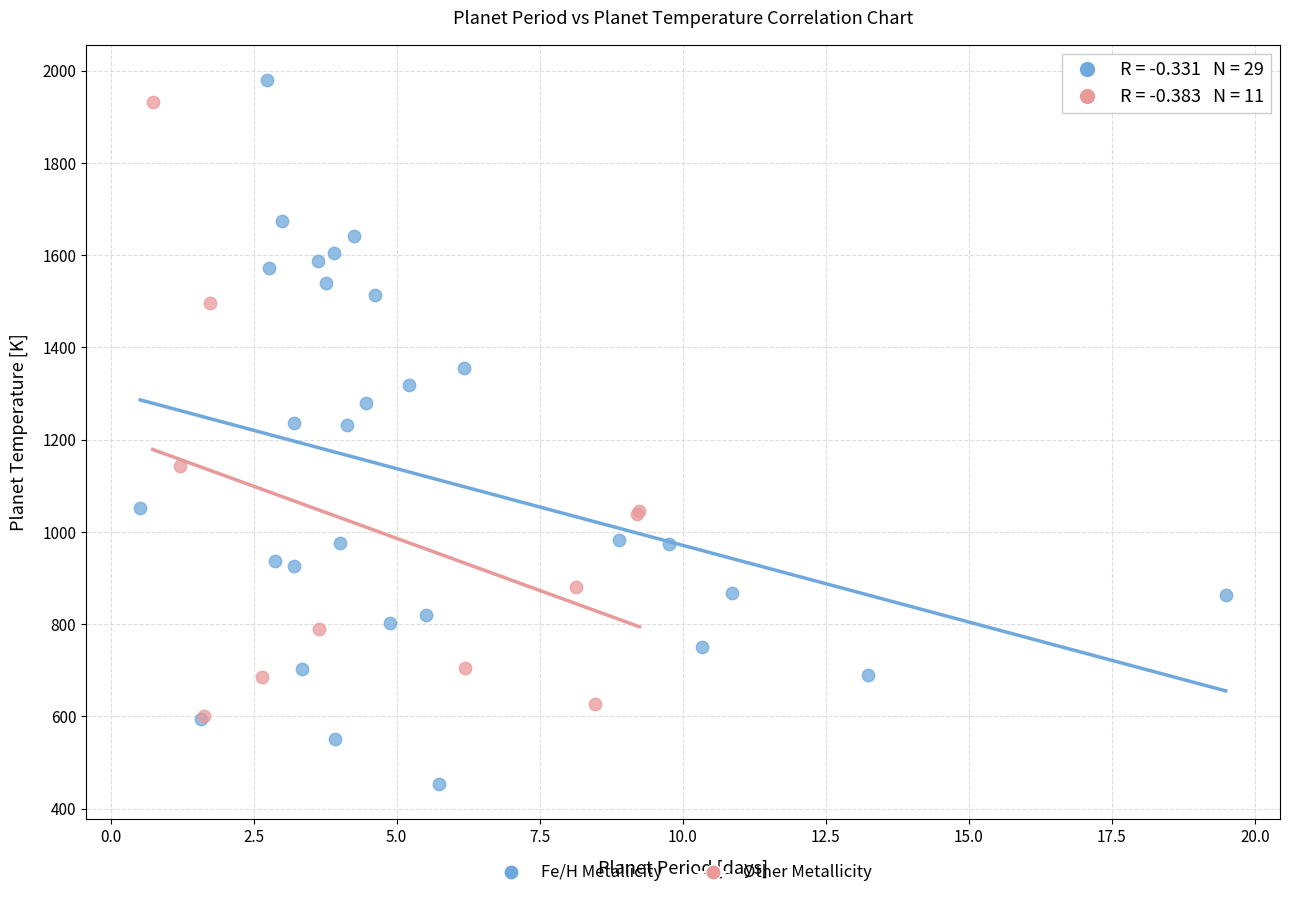

Which series contains the lowest Y value?

Fe/H Metallicity